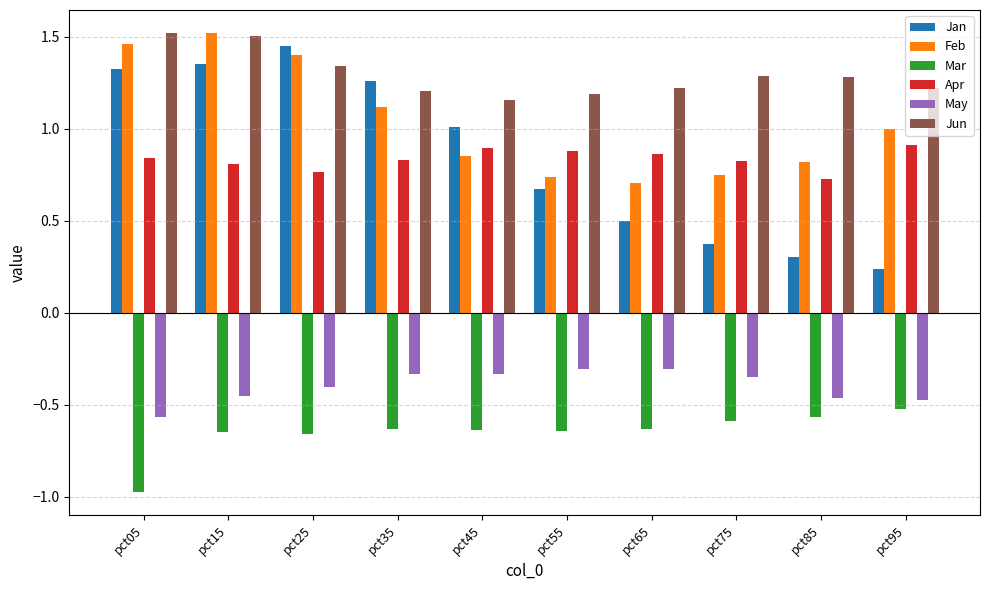

What is the smallest value displayed?

-1.0